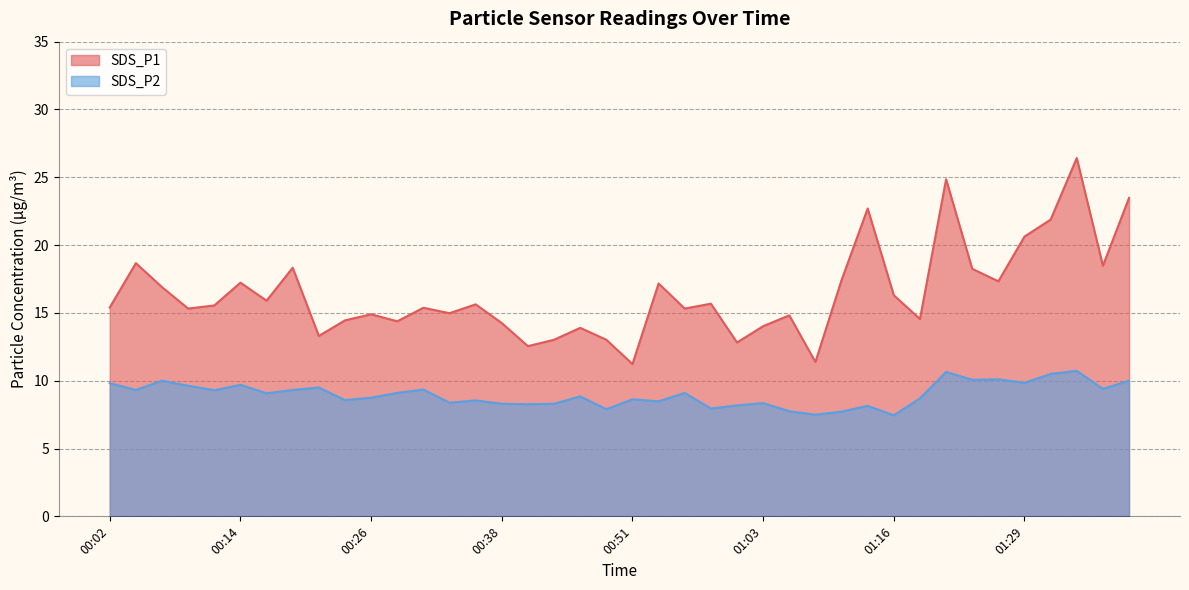

What are all the series names shown in the legend?

SDS_P1, SDS_P2